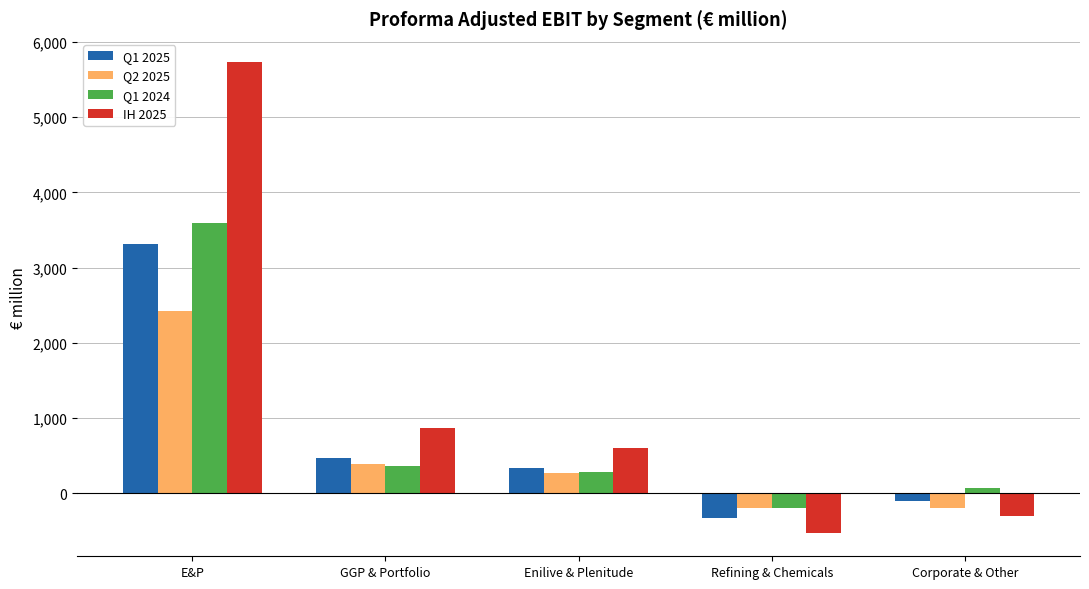

At which category is the sum across all series the highest?

E&P